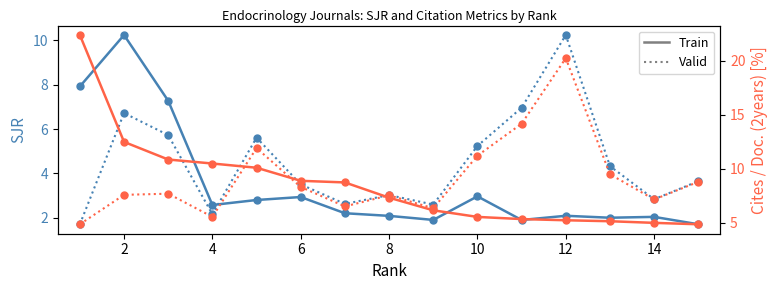

What is the maximum value for Valid?

20.2